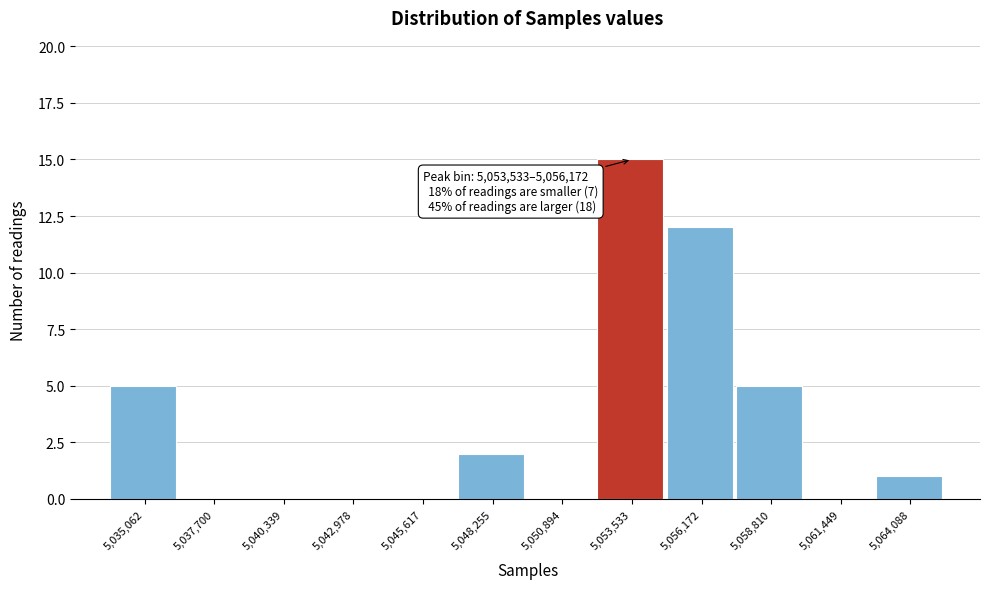

Reading right to left, transcribe all the data shown in this chart.

5,064,088=1	5,061,449=0	5,058,810=5	5,056,172=12	5,053,533=15	5,050,894=0	5,048,255=2	5,045,617=0	5,042,978=0	5,040,339=0	5,037,700=0	5,035,062=5